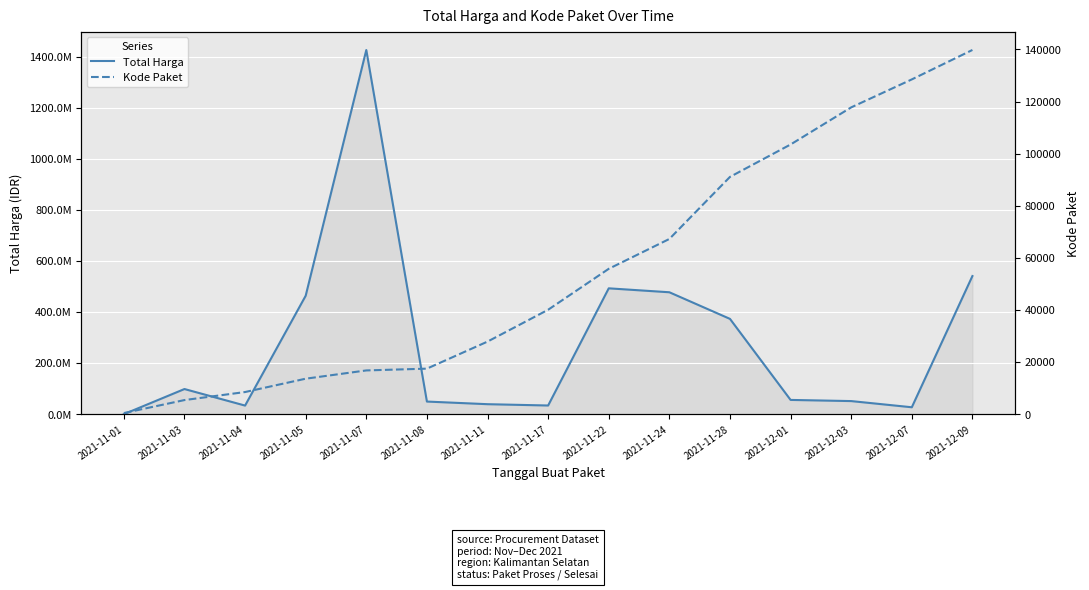

How many data points in Kode Paket are above 40112?

7